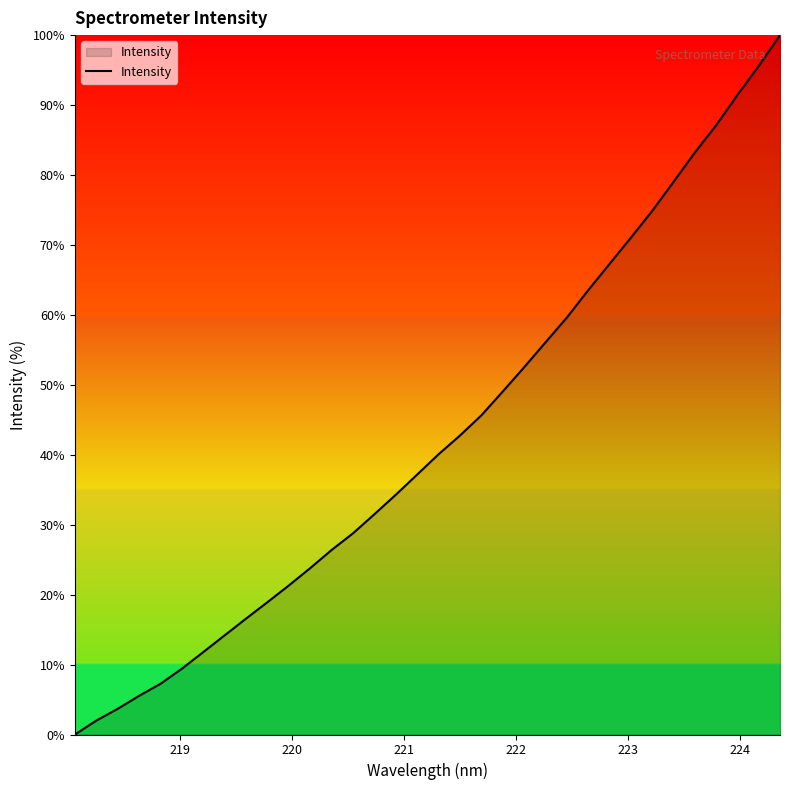

What is the difference between the maximum and minimum values?

100.0